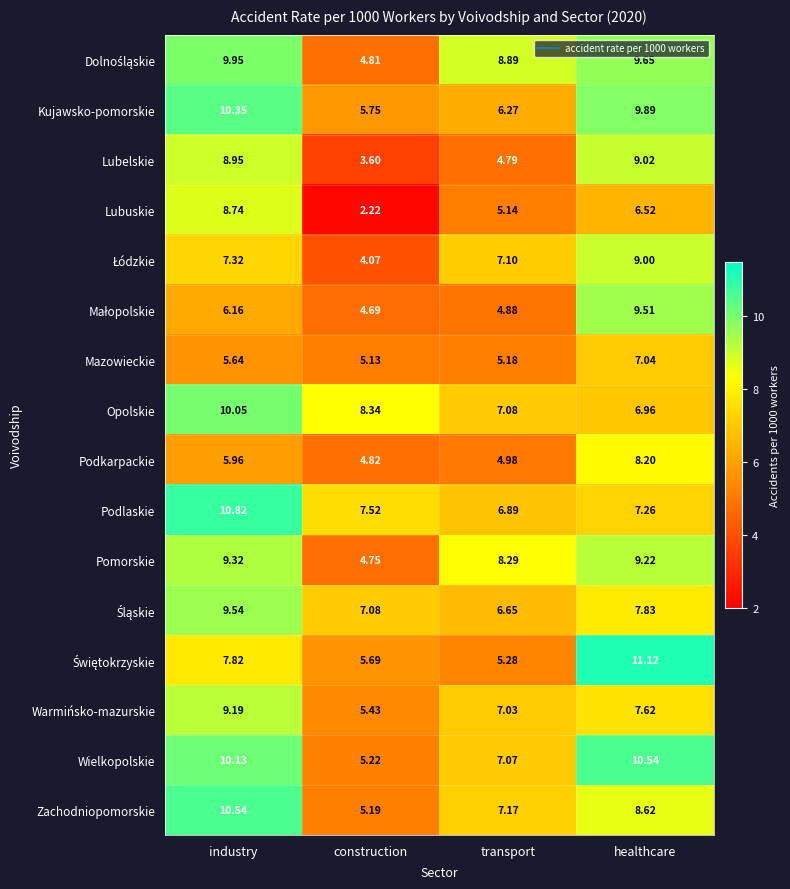

Which category has the highest value in the Warmińsko-mazurskie series?

industry